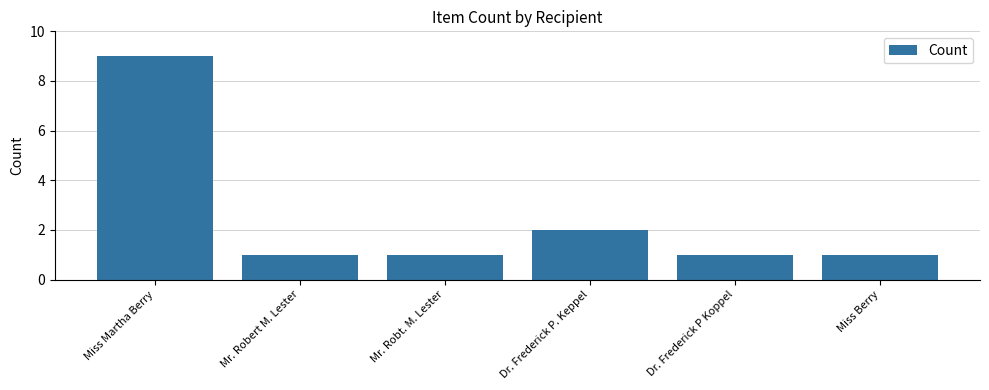

How many bars are there in total?

6